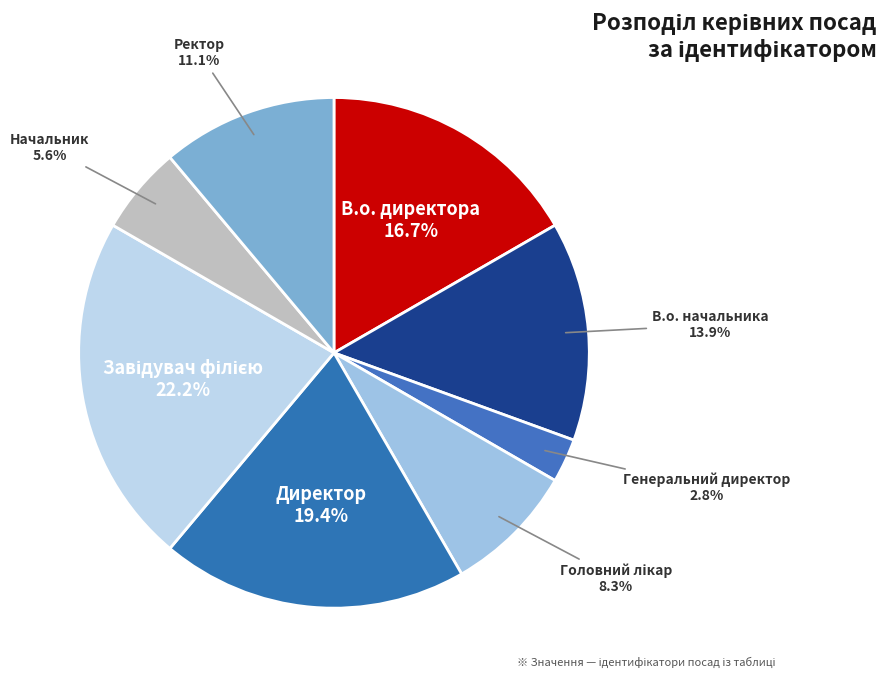

To the nearest percent, what is the difference between the largest and smallest slice percentages?

19%